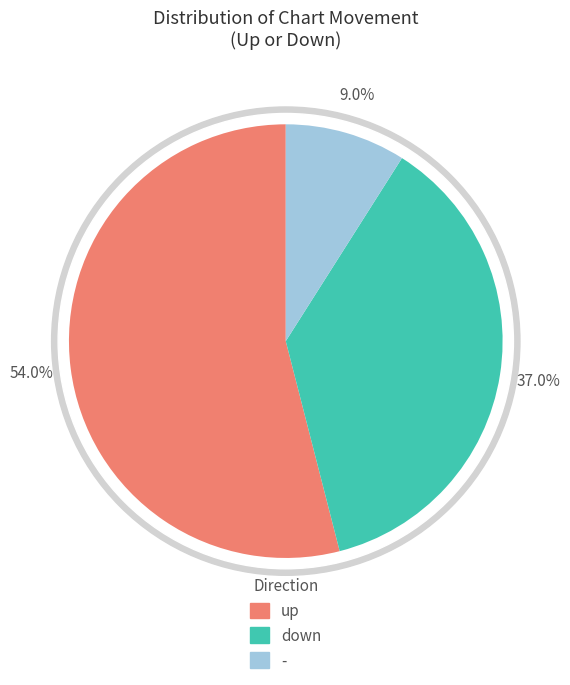

What is the largest slice in the pie chart?

up